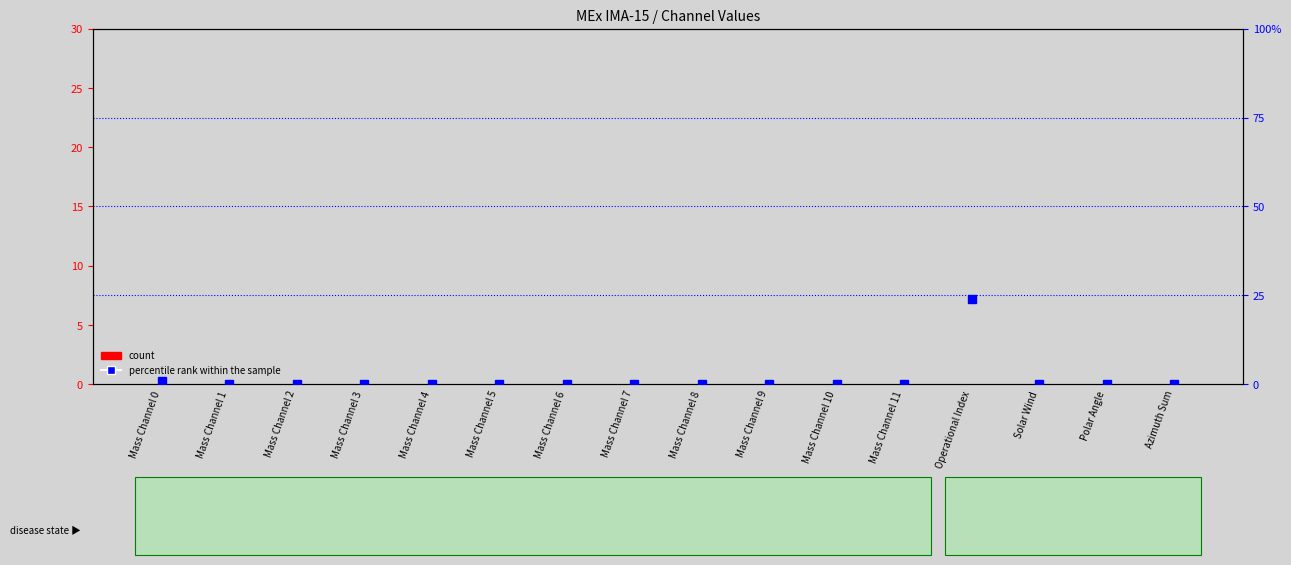

Reading right to left, extract all data points from this chart.

count: Azimuth Sum=0	Polar Angle=0	Solar Wind=0	Operational Index=0	Mass Channel 11=0	Mass Channel 10=0	Mass Channel 9=0	Mass Channel 8=0	Mass Channel 7=0	Mass Channel 6=0	Mass Channel 5=0	Mass Channel 4=0	Mass Channel 3=0	Mass Channel 2=0	Mass Channel 1=0	Mass Channel 0=0
percentile rank within the sample: Azimuth Sum=0	Polar Angle=0	Solar Wind=0	Operational Index=24	Mass Channel 11=0	Mass Channel 10=0	Mass Channel 9=0	Mass Channel 8=0	Mass Channel 7=0	Mass Channel 6=0	Mass Channel 5=0	Mass Channel 4=0	Mass Channel 3=0	Mass Channel 2=0	Mass Channel 1=0	Mass Channel 0=1